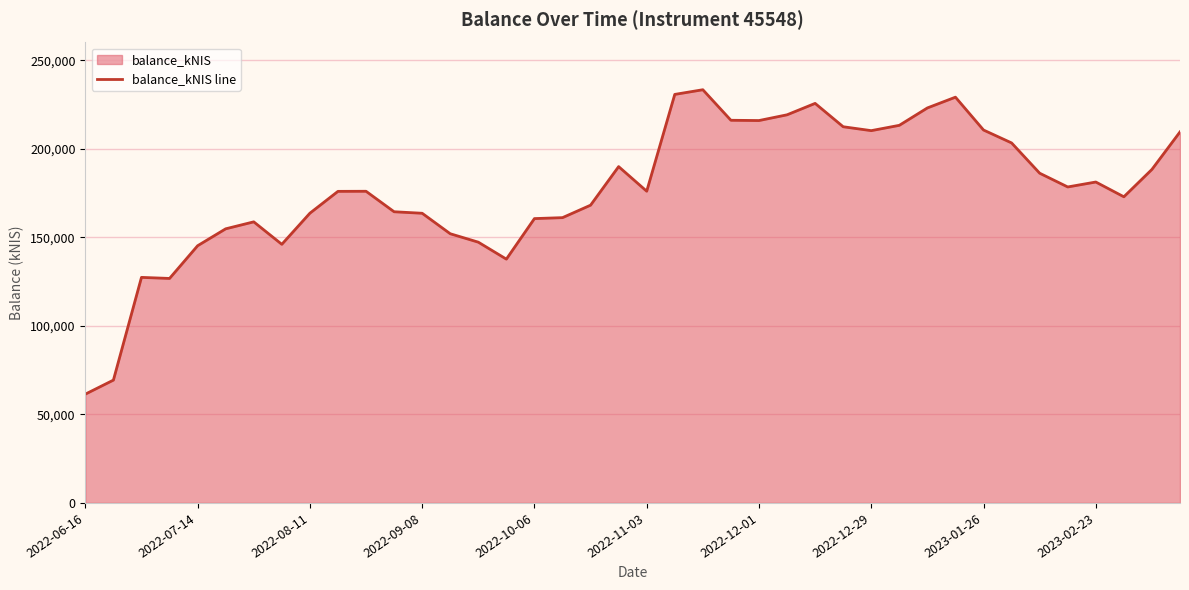

How many lines are shown in the chart?

1